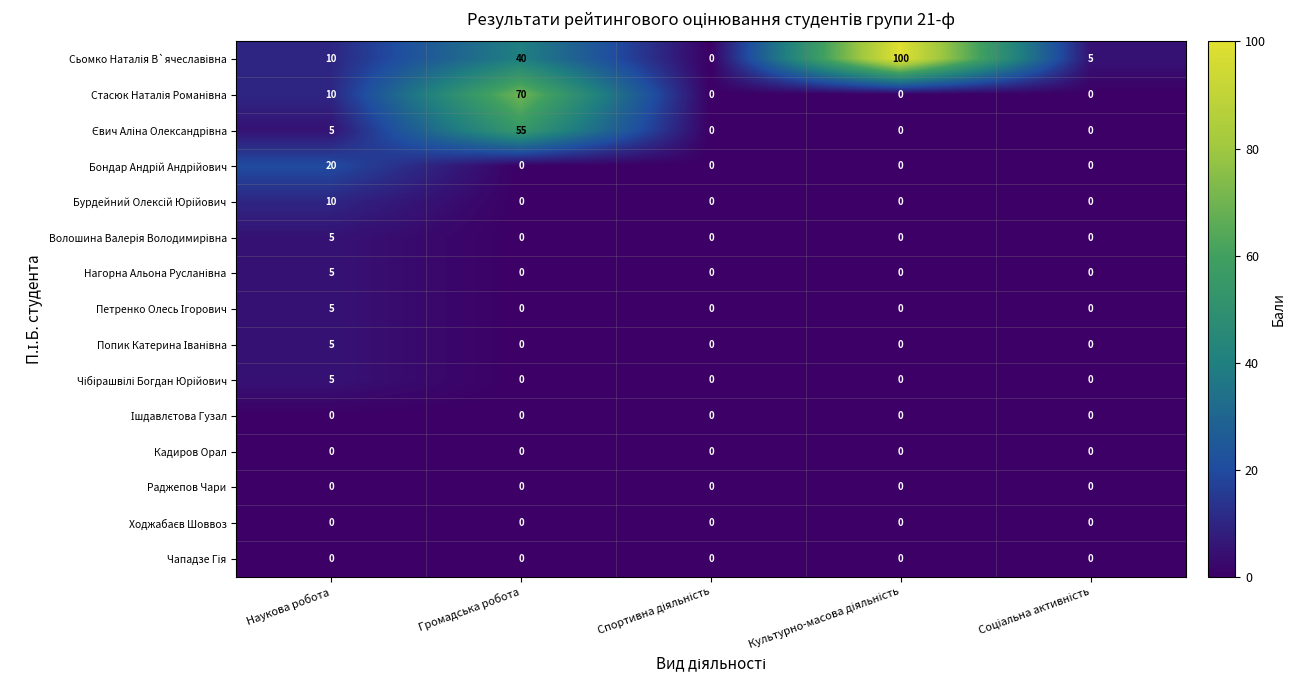

What is the greatest value displayed?

100